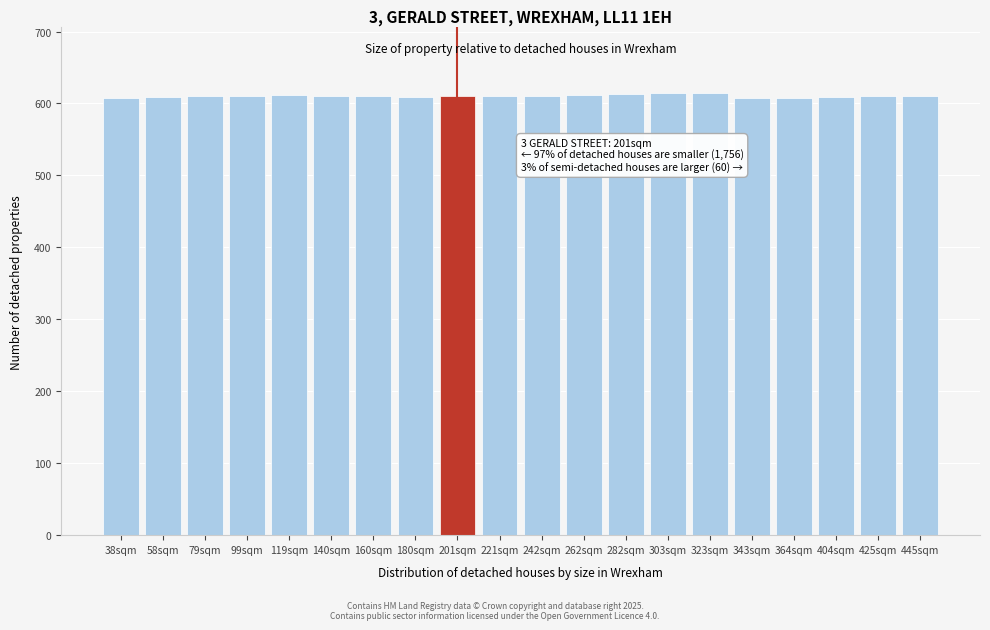

What is the value of the 17th bar from the left?

608